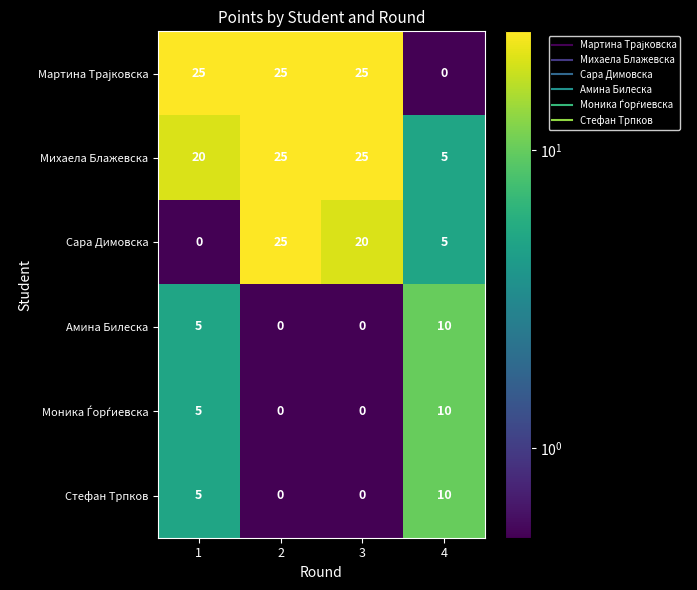

What is the greatest value displayed?

25